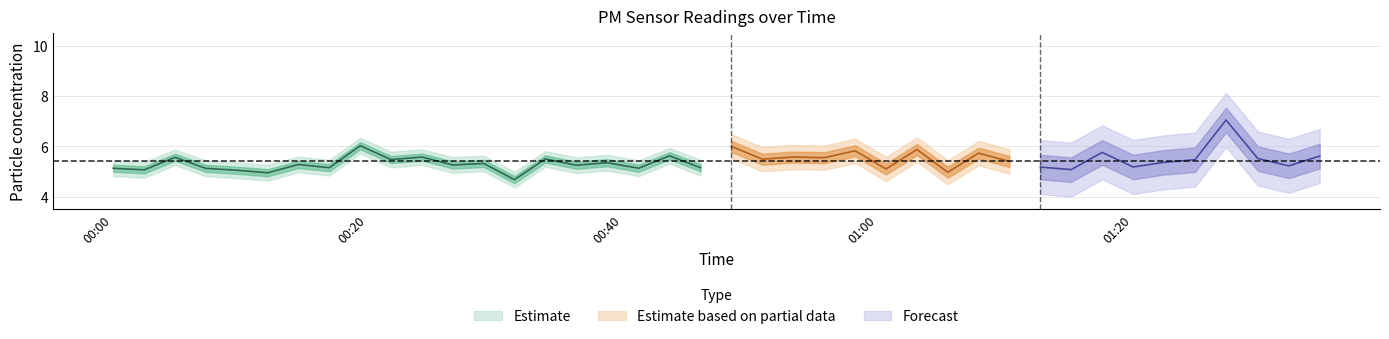

What is the difference between the highest and lowest values at 2024-02-26T00:16:59?

0.5